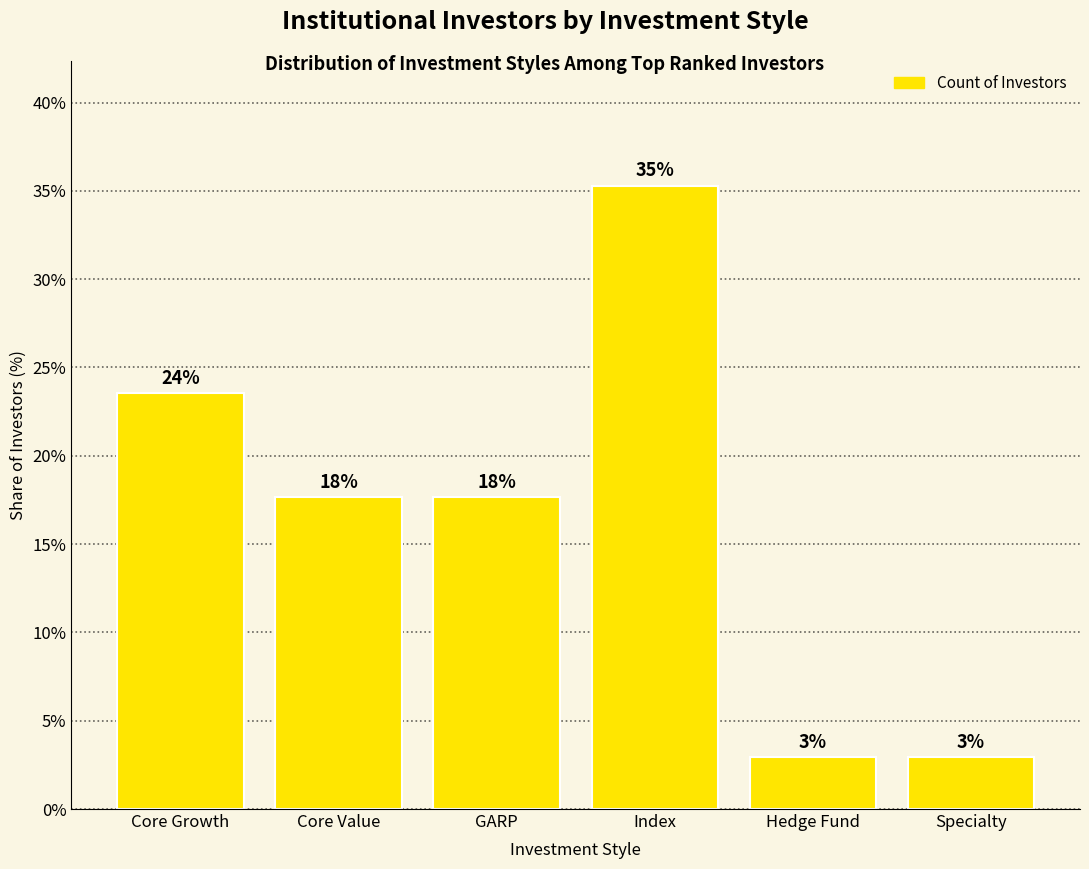

How many bars are there in total?

6